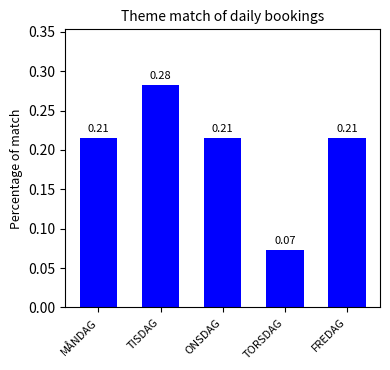

At which label is the value closest to 0?

TORSDAG